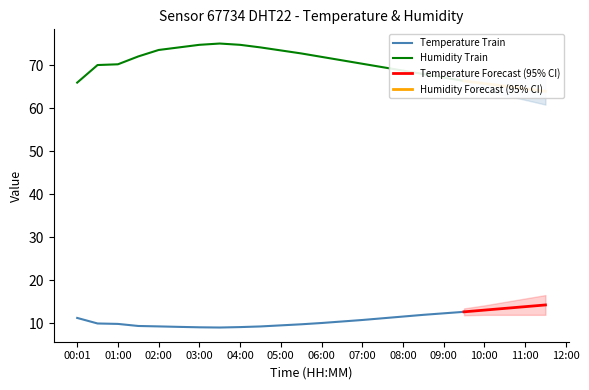

The value of temperature at 08:00 is 15.5. True or false?

False